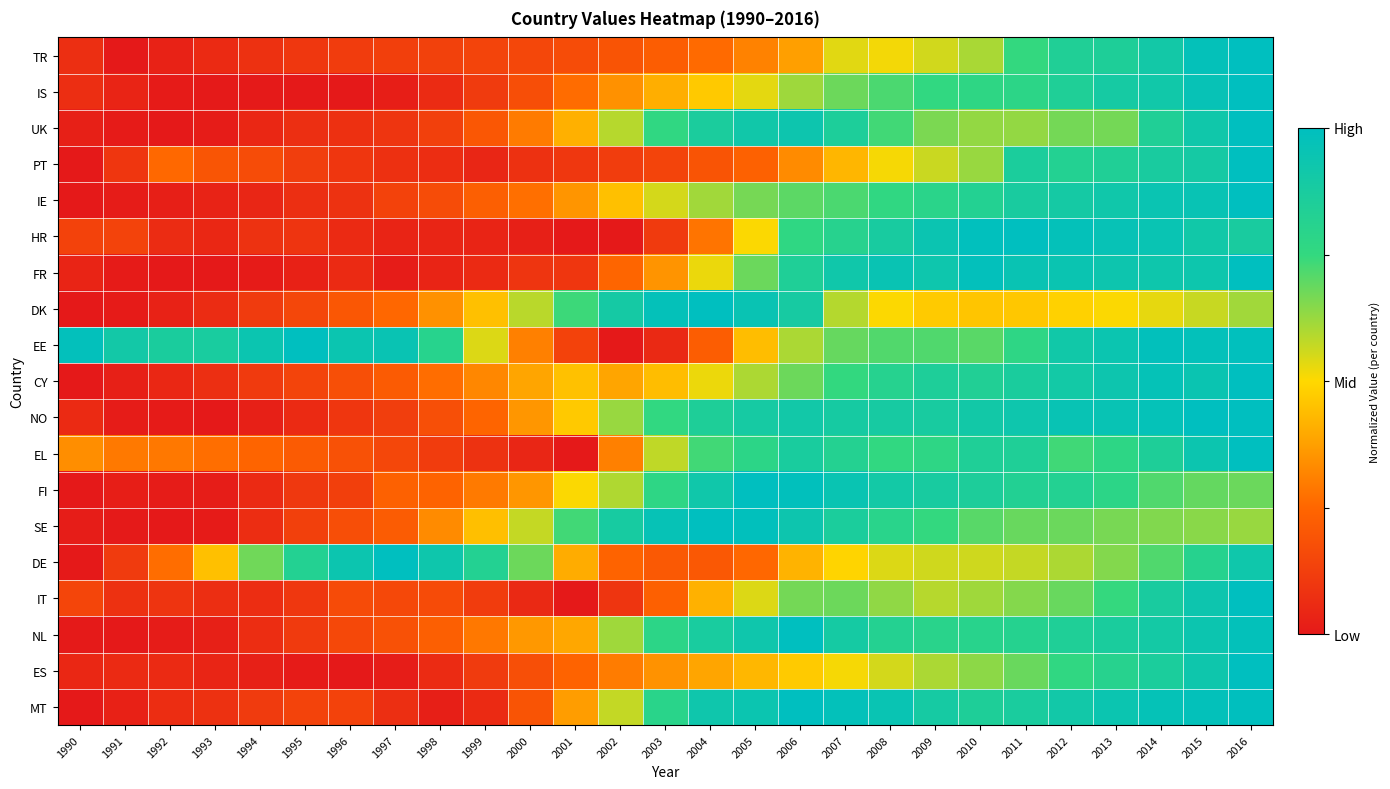

At how many categories does at least one series exceed 0?

27